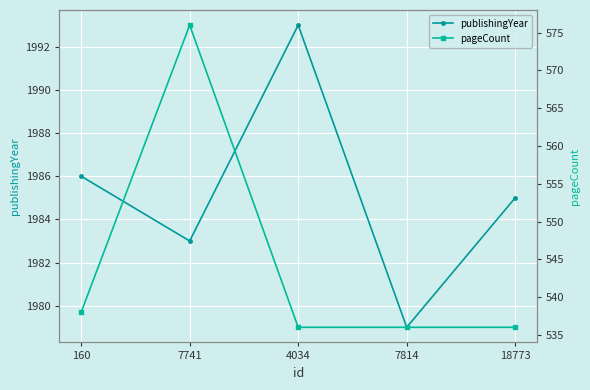

Which series has the largest range (max minus min)?

pageCount